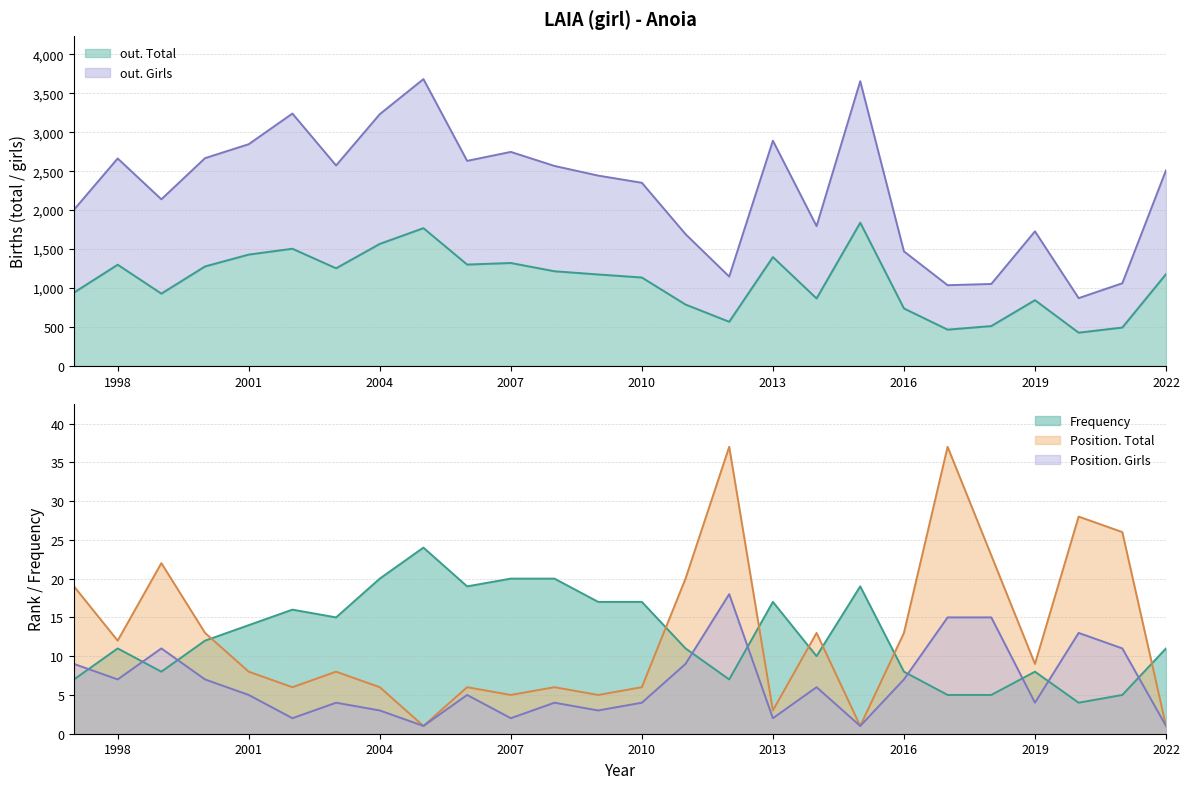

Which series has the widest spread of values?

out. Girls